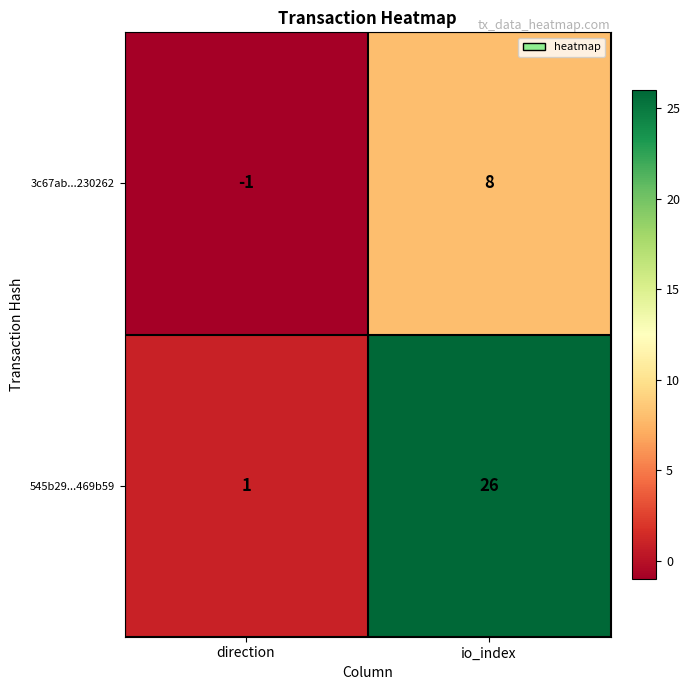

Which series has the largest total across all categories?

545b29...469b59